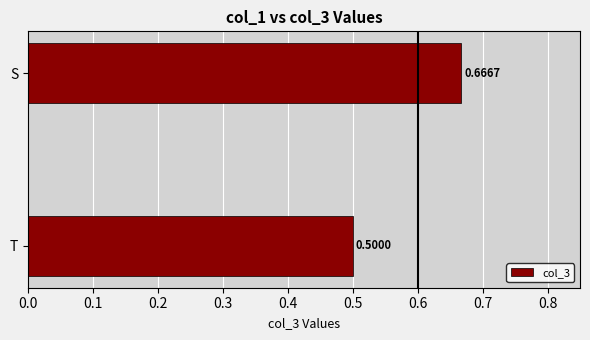

Which category has the highest value across all series?

S